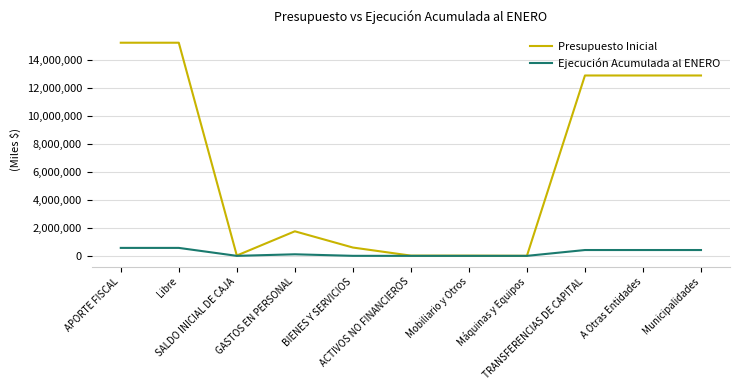

Does the chart display data point markers on the line(s)?

No